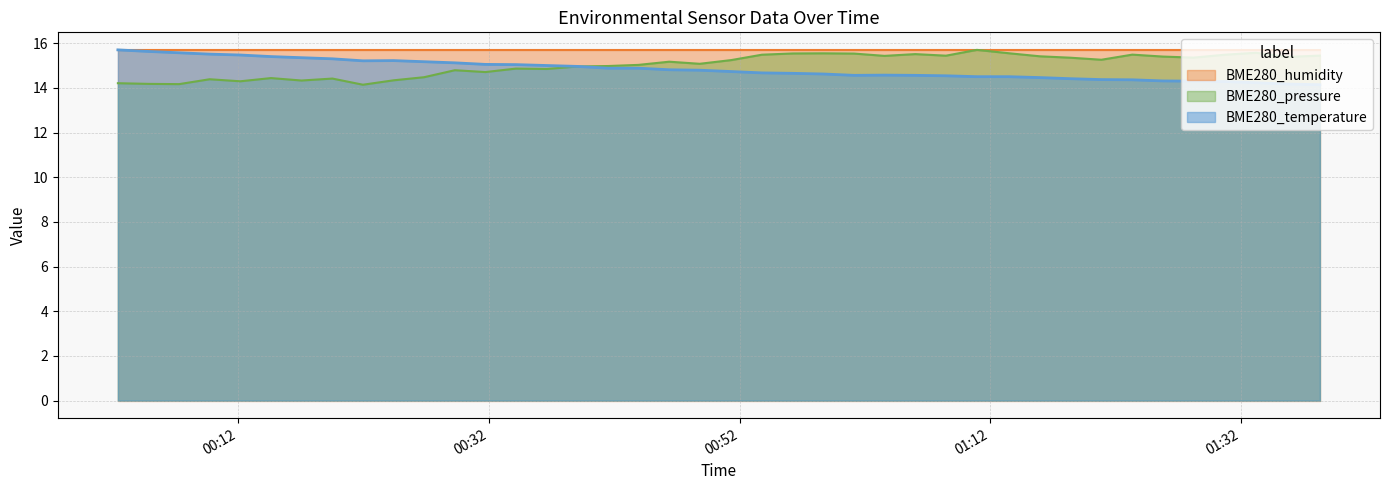

What is the highest value of the BME280_temperature series?

15.7